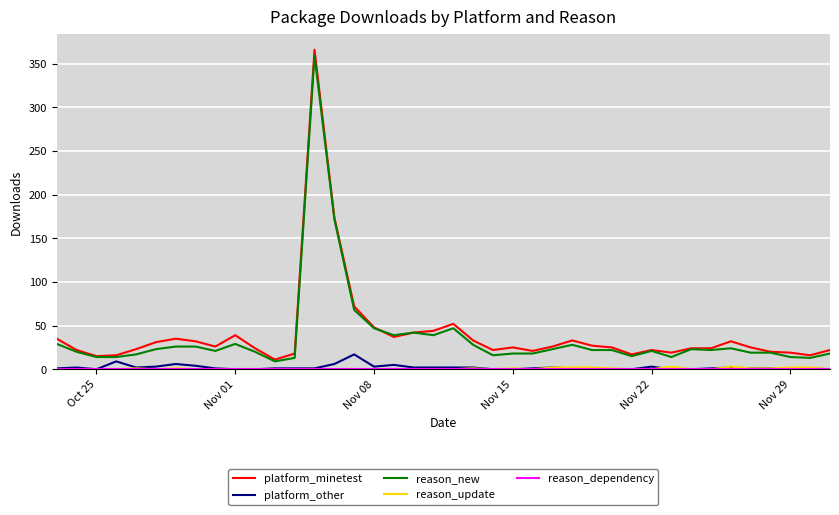

What is the greatest value displayed?

366